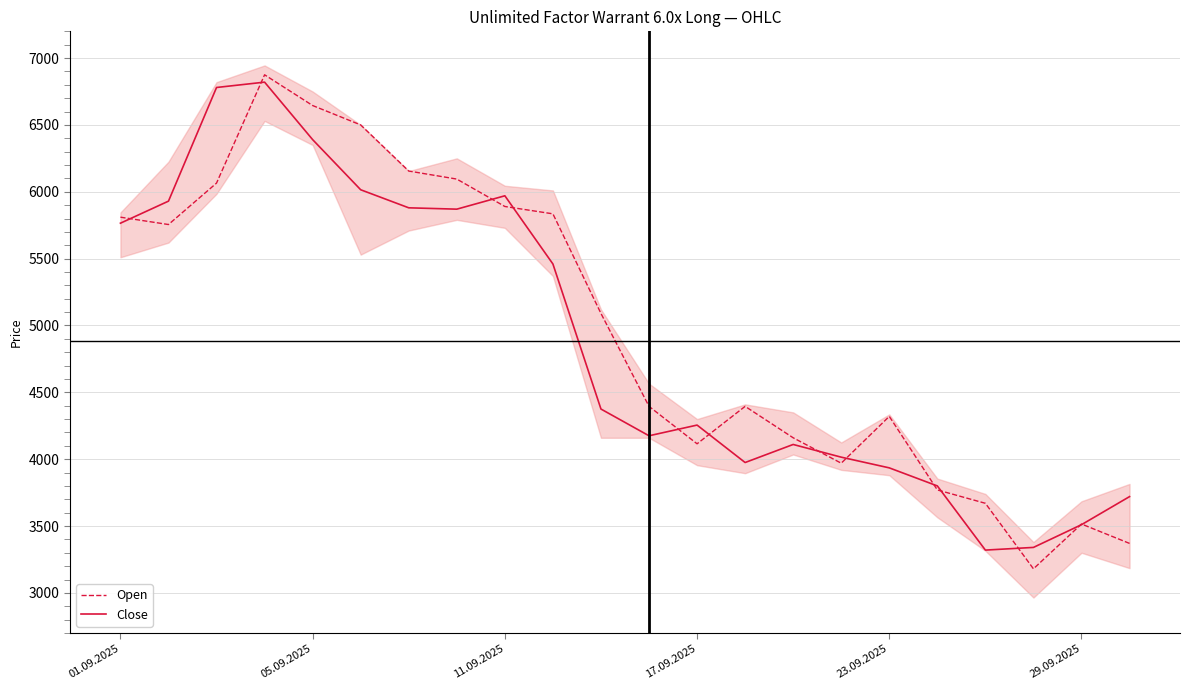

Reading left to right, list all the values displayed in this chart.

Open: 5810	5755	6065	6875	6645	6500	6155	6095	5890	5835	5090	4395	4115	4395	4160	3970	4320	3770	3670	3180	3515	3370
Close: 5765	5930	6780	6820	6390	6015	5880	5870	5970	5460	4375	4175	4255	3975	4110	4015	3935	3800	3320	3340	3510	3720